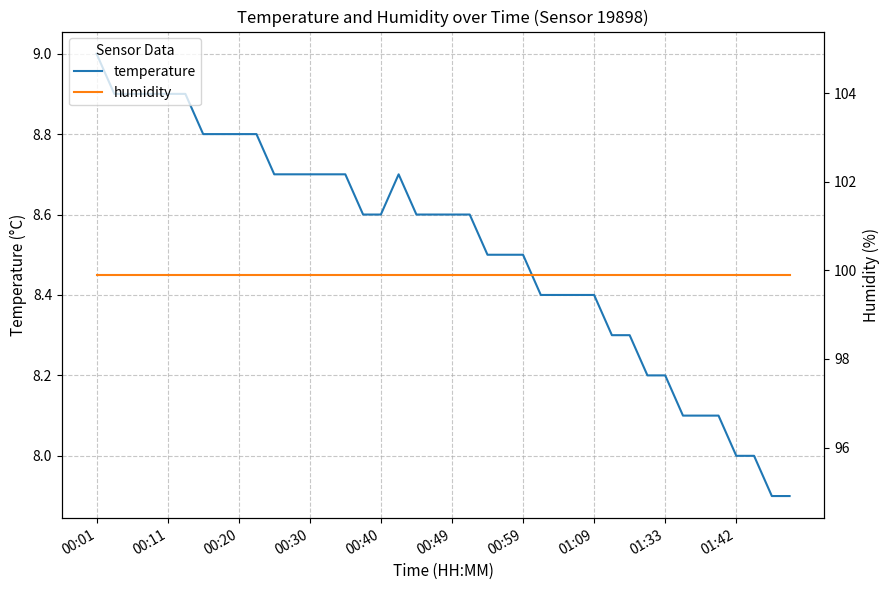

What is the difference between the highest and lowest values at 39?

92.0